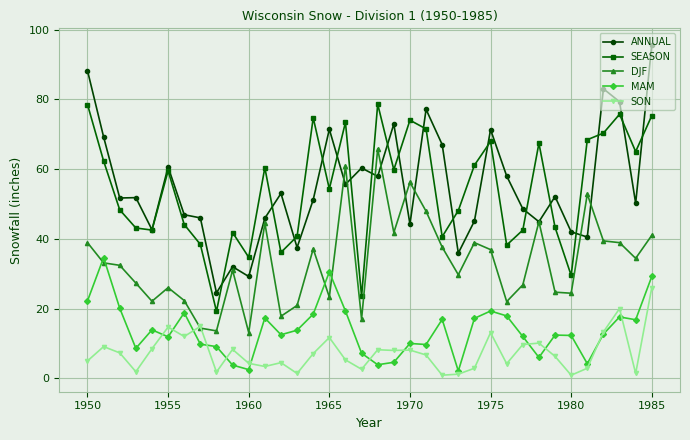

Which series has the largest range (max minus min)?

ANNUAL